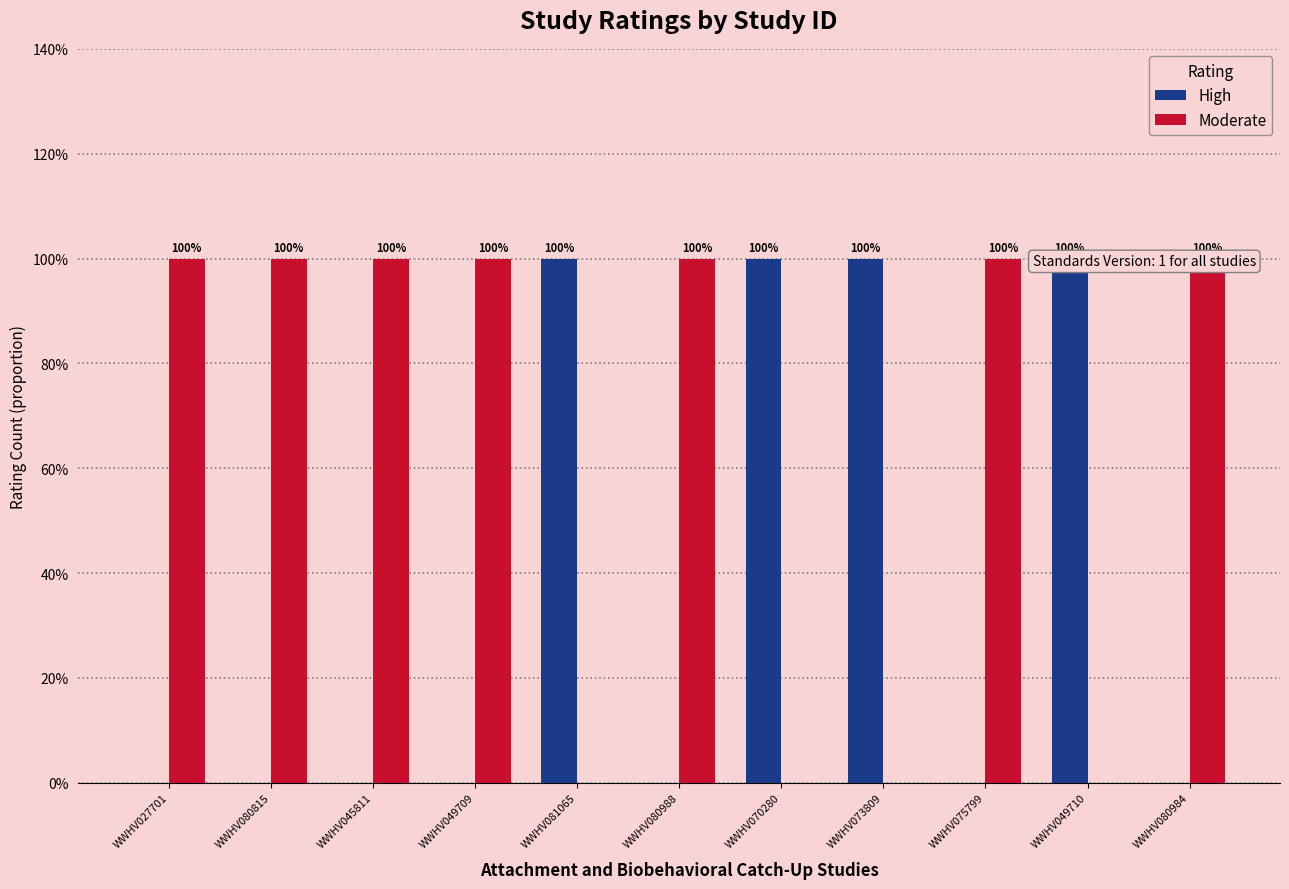

How many bars are there in total?

22